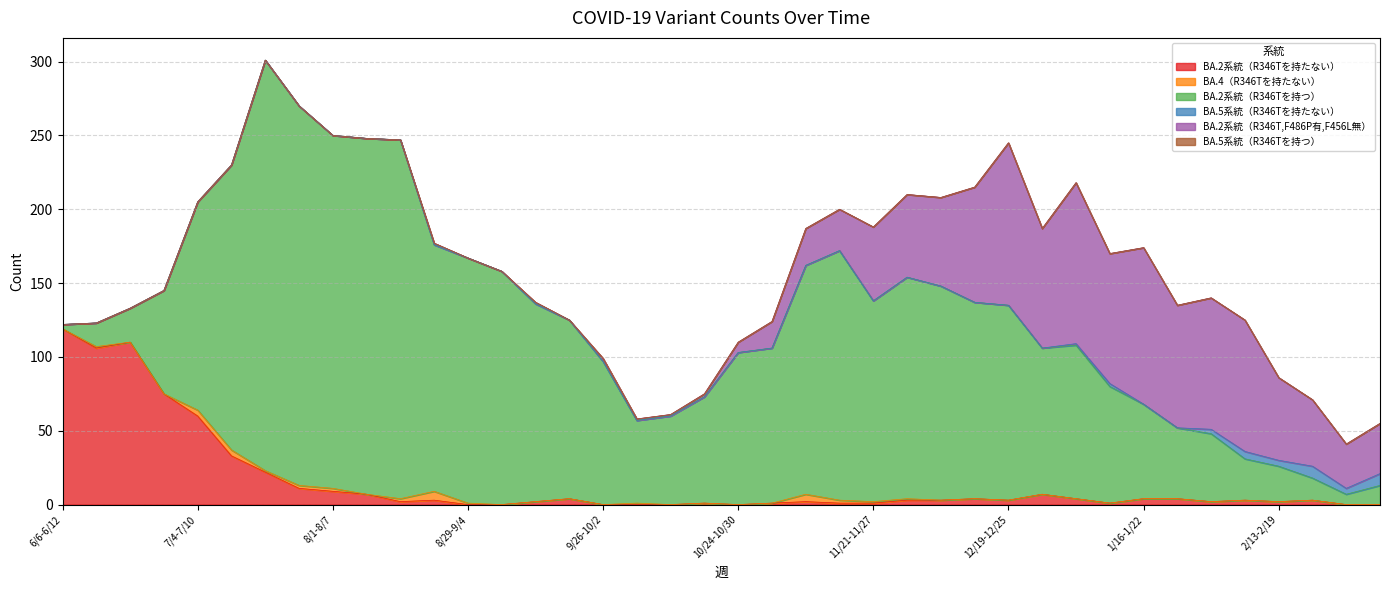

At which label does BA.2系統（R346Tを持たない） first exceed 3?

6/6-6/12